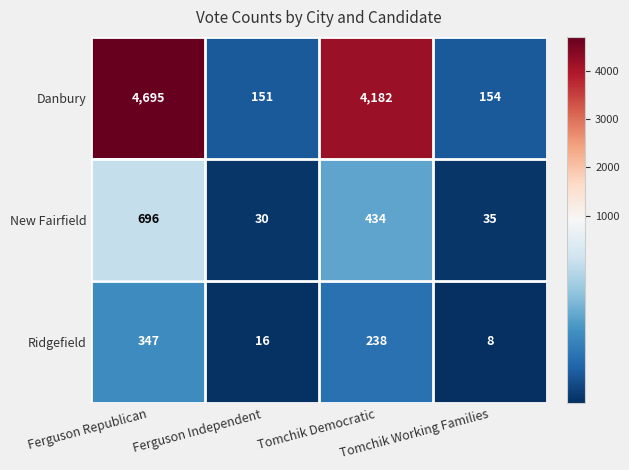

What is the highest value of the New Fairfield series?

696